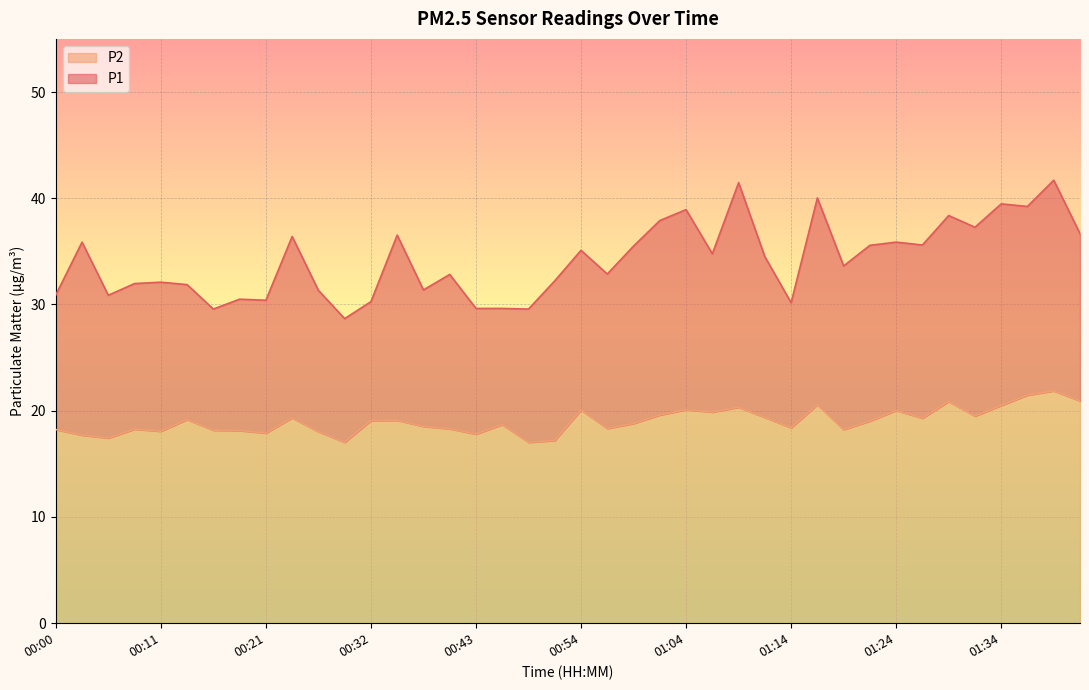

List the labels in order of P2 value, smallest first.

00:30, 00:48, 00:51, 00:06, 00:03, 00:43, 00:21, 00:27, 00:11, 00:19, 00:16, 00:00, 01:19, 00:08, 00:40, 00:56, 01:14, 00:38, 00:45, 00:59, 01:22, 00:32, 00:35, 00:13, 01:27, 00:24, 01:11, 01:32, 01:01, 01:06, 01:24, 00:54, 01:04, 01:09, 01:34, 01:16, 01:29, 01:42, 01:37, 01:39